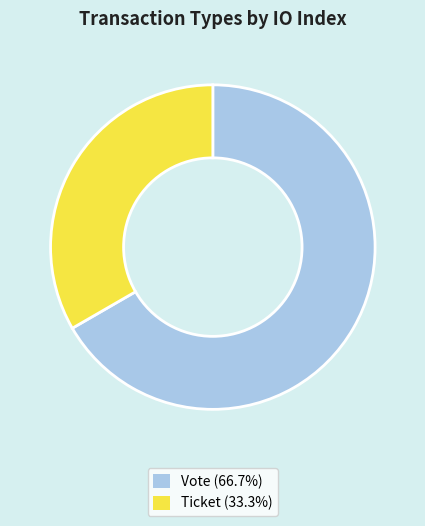

Does Ticket account for over 50% of the chart?

No